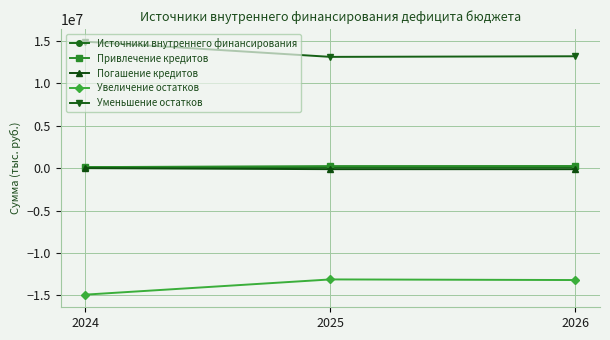

What is the difference between the maximum and minimum values in the Увеличение остатков series?

1791822